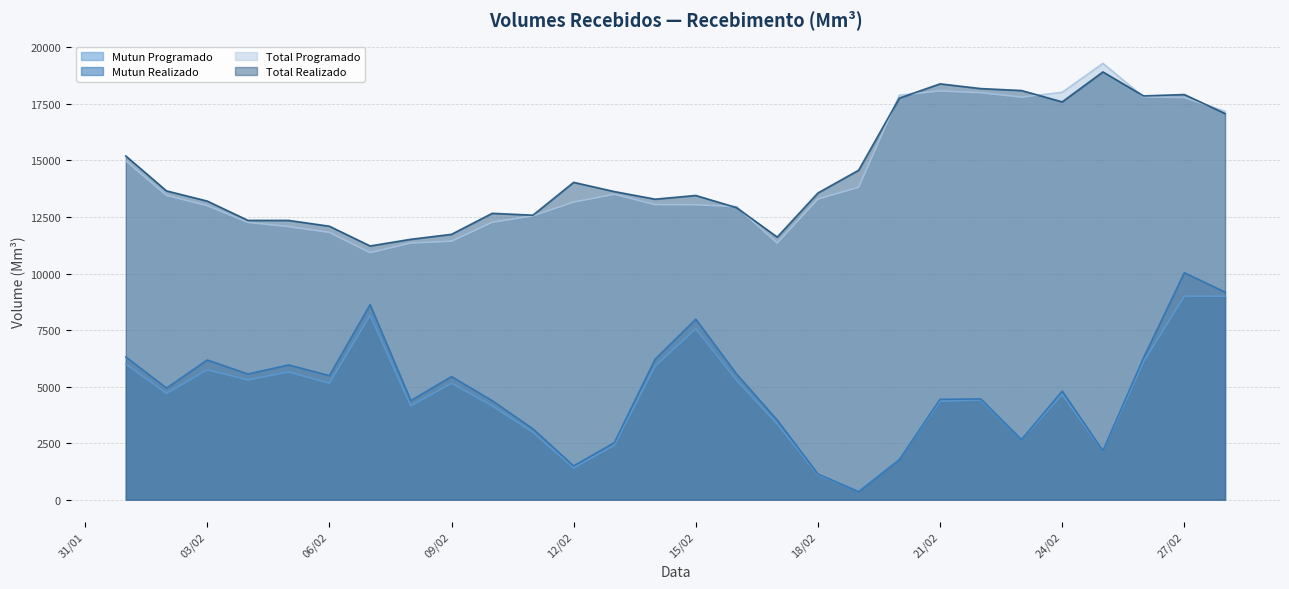

Where is Mutun Programado nearest to the value 4678?

2025-02-02